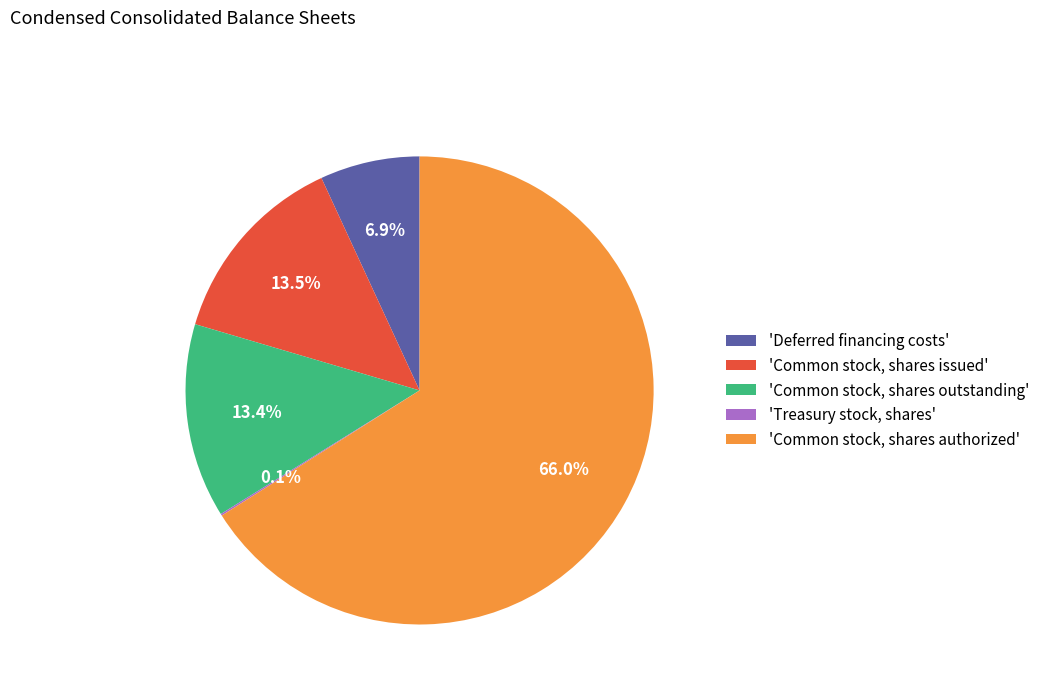

What is the largest slice in the pie chart?

'Common stock, shares authorized'